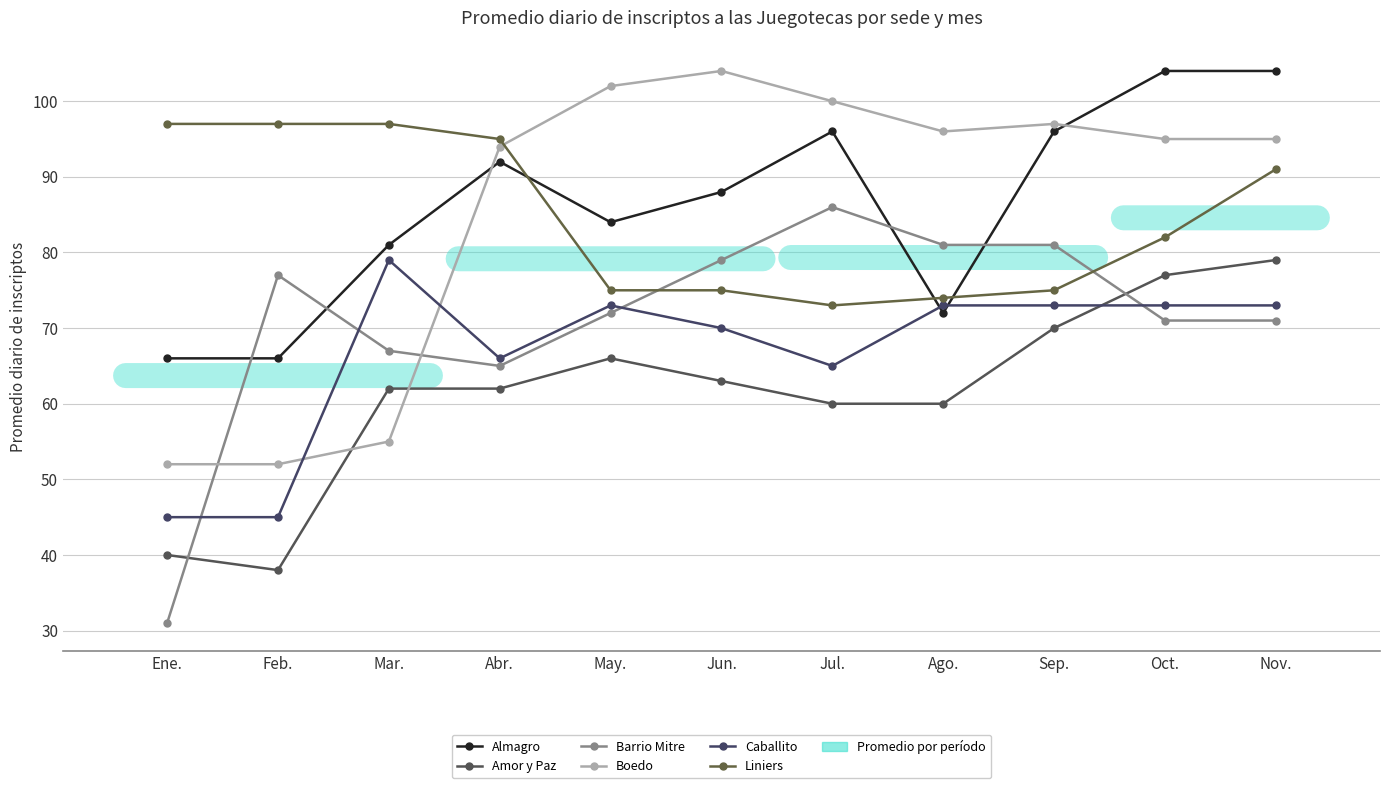

What value does the Boedo series have at Ago.?

96